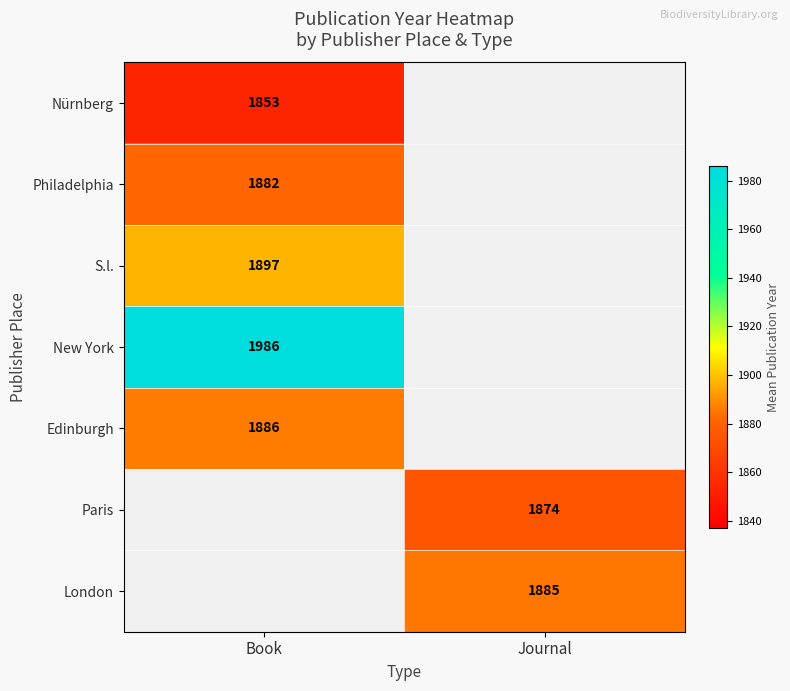

Between Book and Journal, which is larger?

Journal